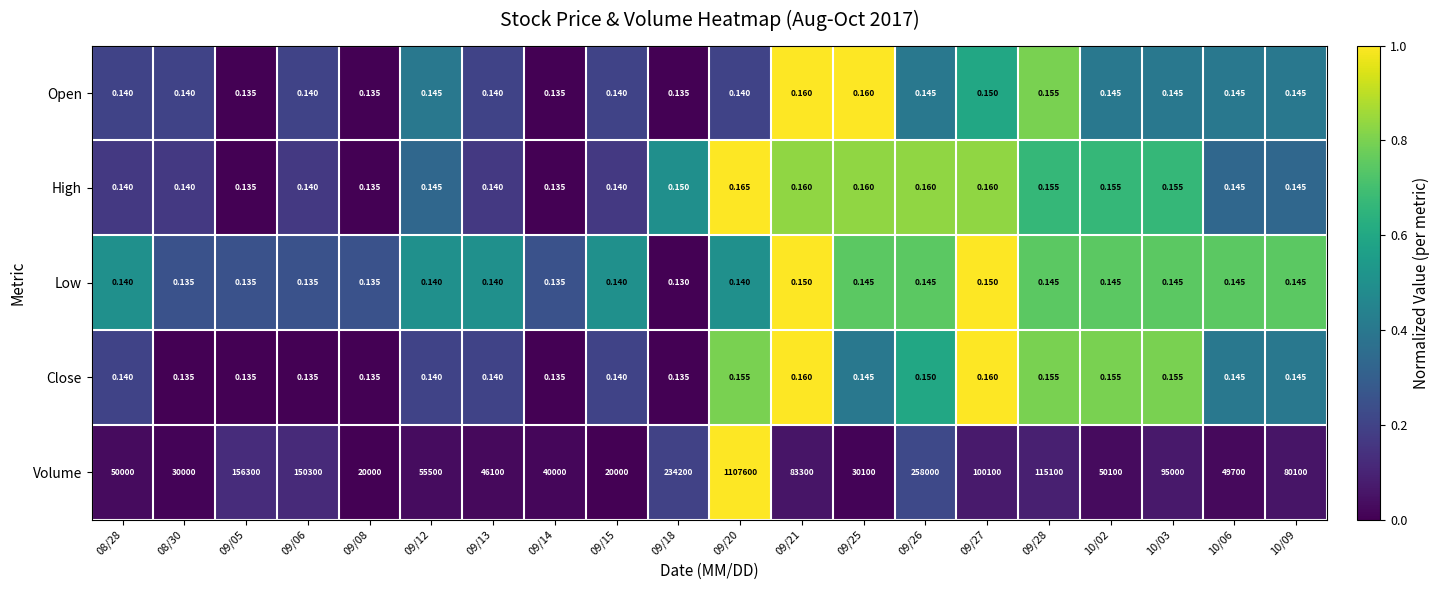

Which category has the highest value across all series?

09/20